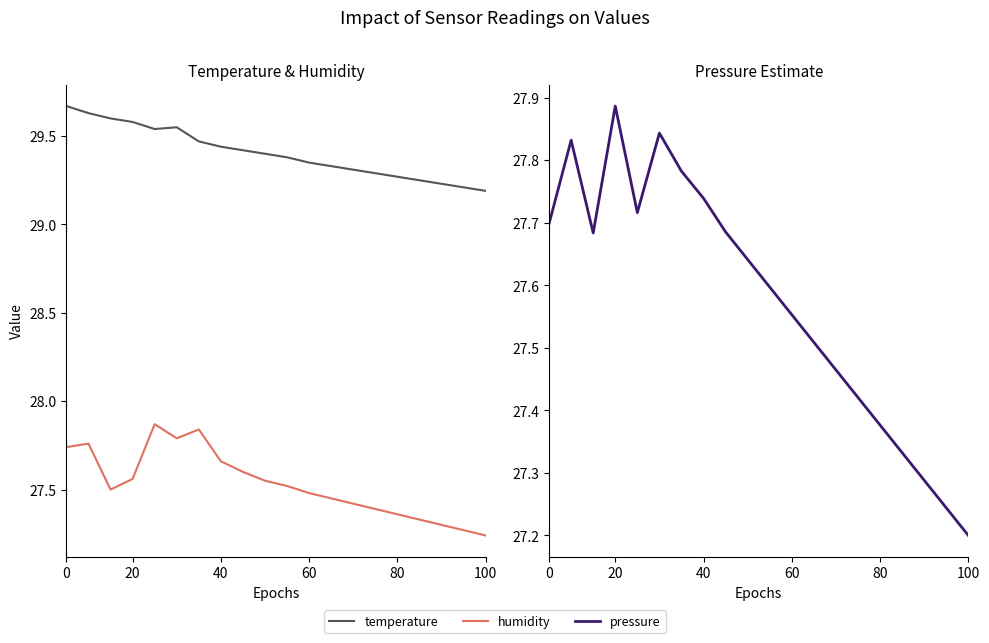

What is the maximum value for humidity?

27.9